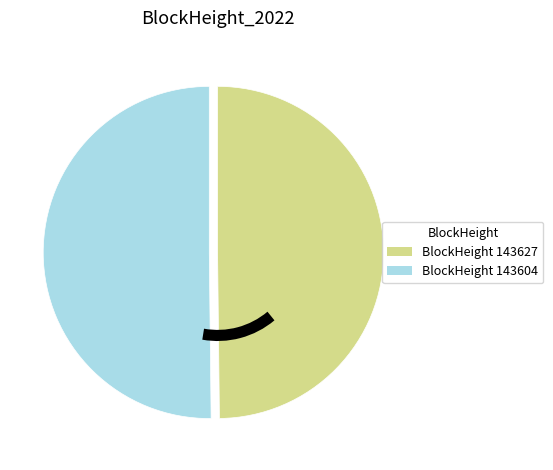

What is the smallest slice in the pie chart?

143627